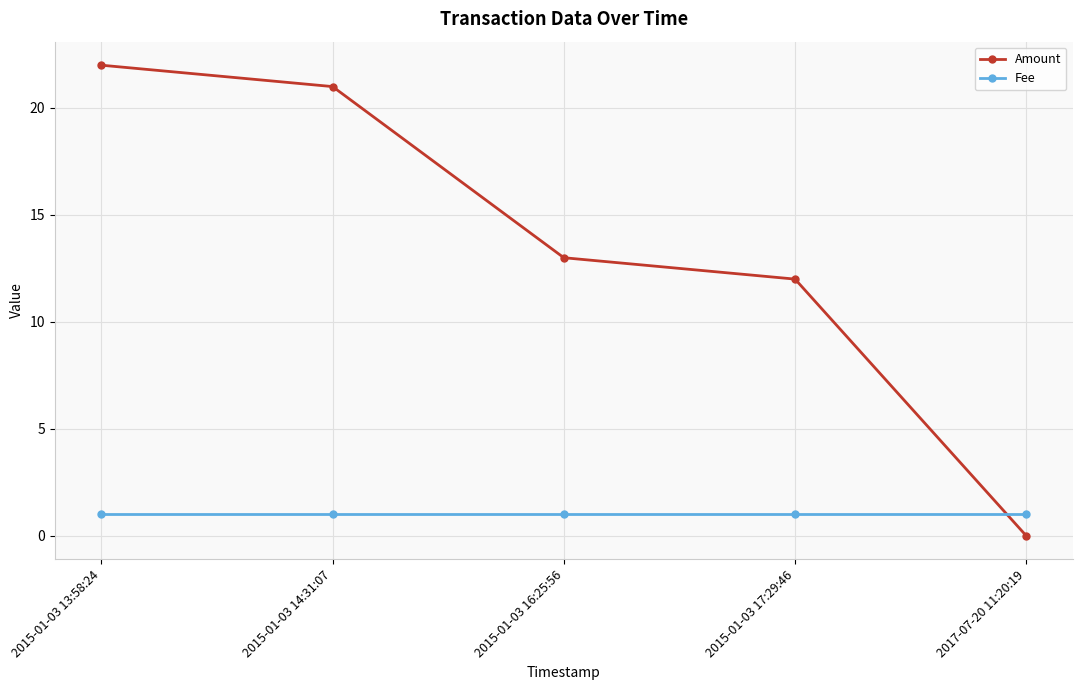

What are all the series names shown in the legend?

Amount, Fee